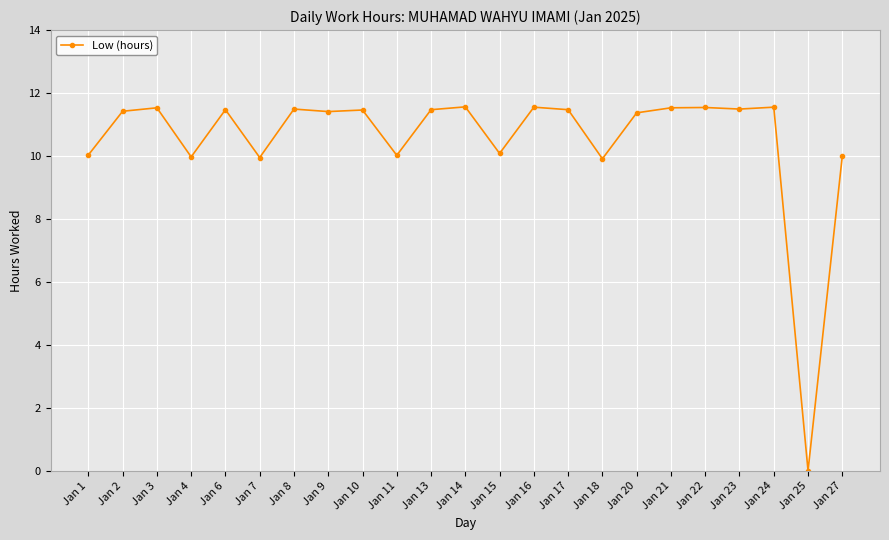

What is the ratio of the value at Jan 23 to the value at Jan 8?

1.0